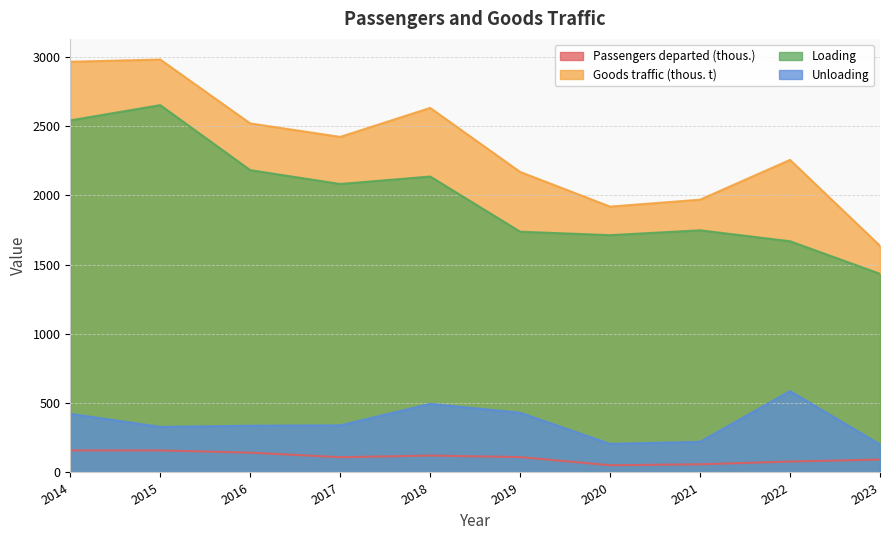

What is the value of the Unloading point at the 7th from the left?

206